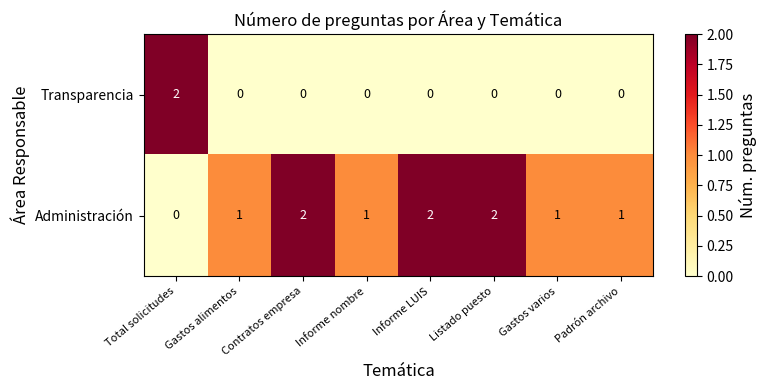

How many distinct data groups are displayed?

2